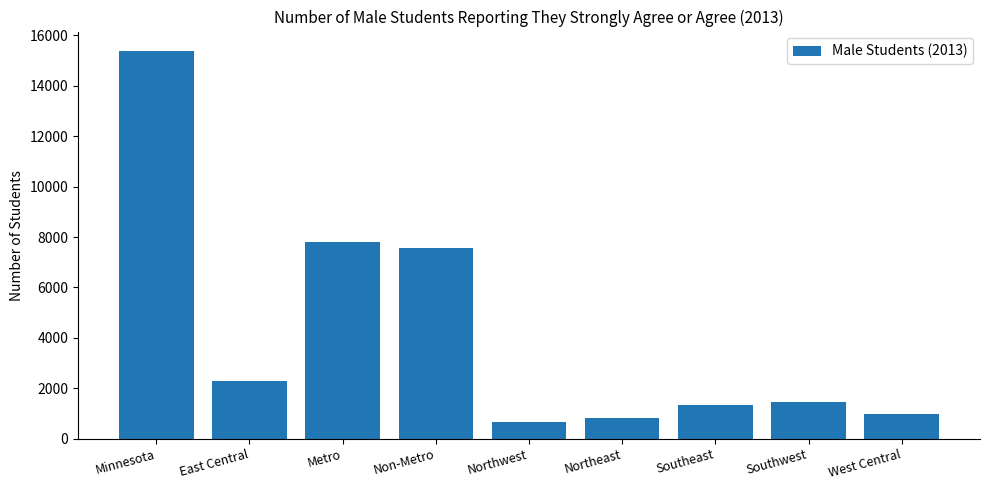

The chart shows a value of 987 at West Central. True or false?

True